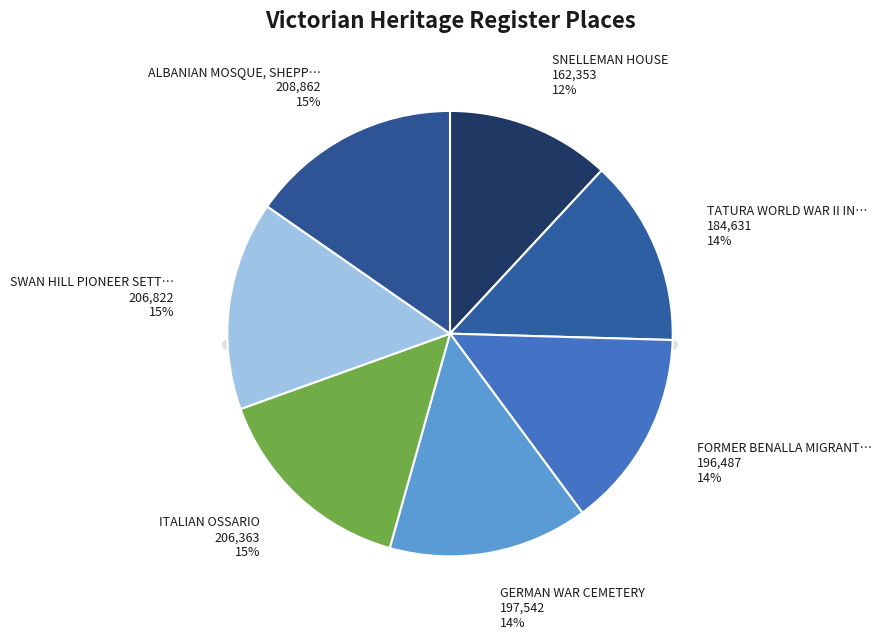

How many slices are in this pie chart?

7